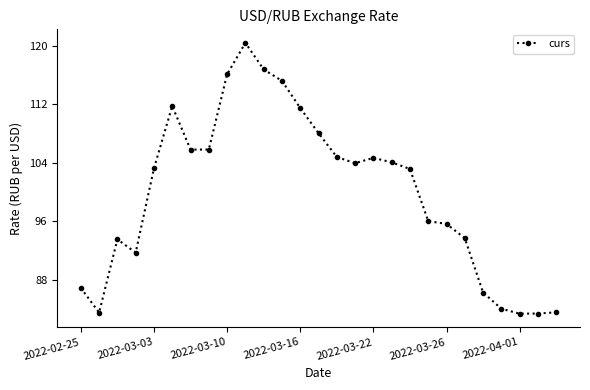

True or false: there are more than 1 points higher than both neighbors.

True